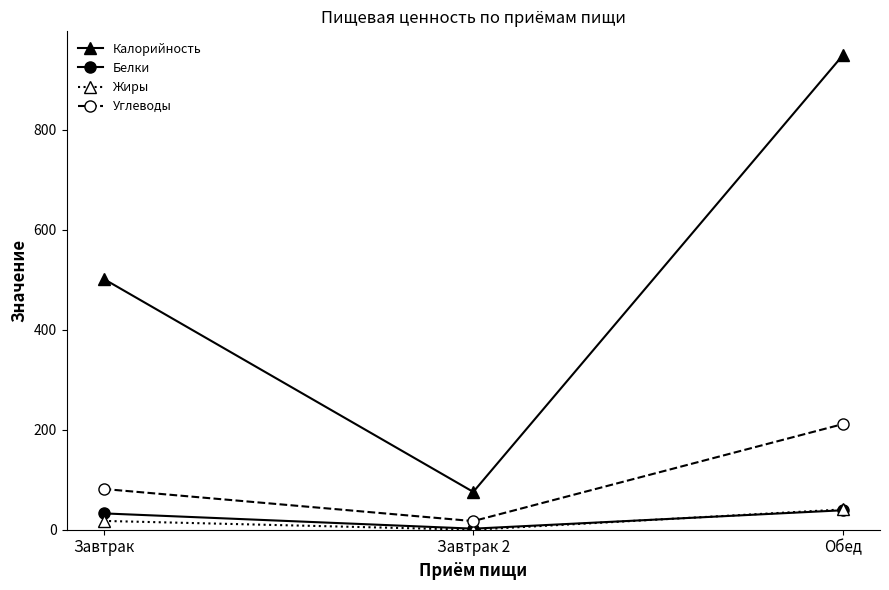

Between Завтрак and Обед, which series saw the biggest shift?

Калорийность